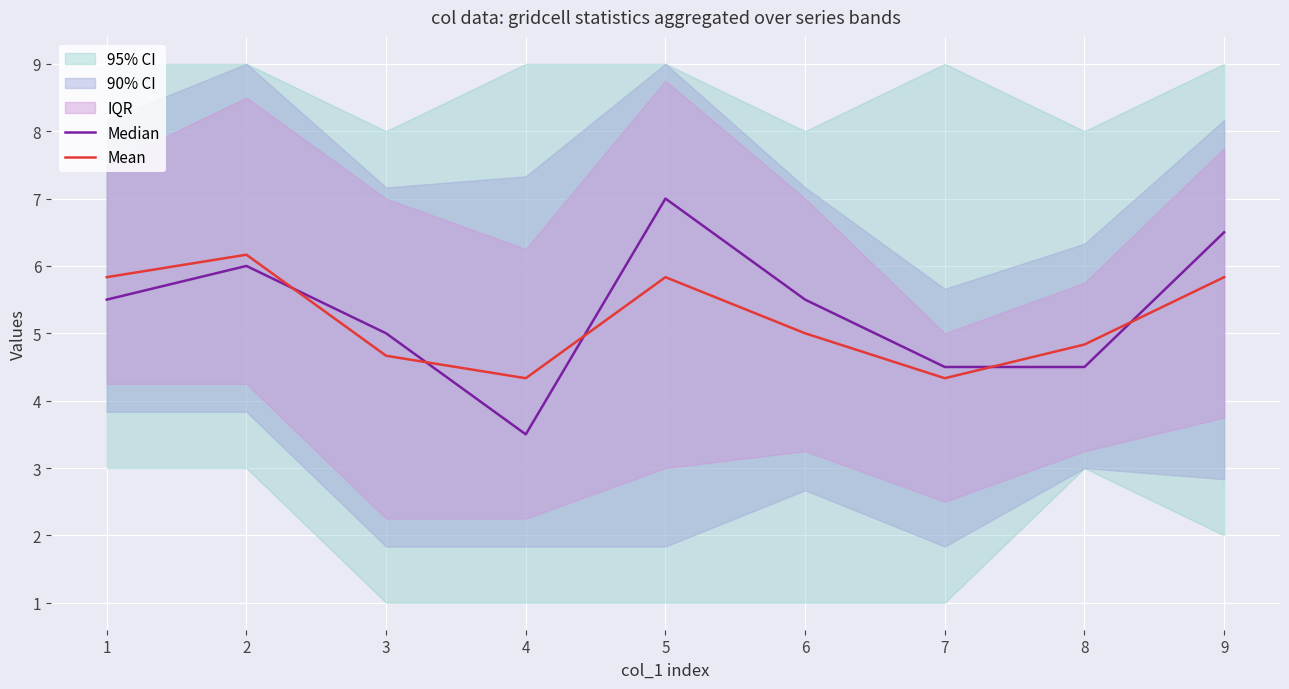

Between which two adjacent categories do Mean and Median first intersect?

2 and 3